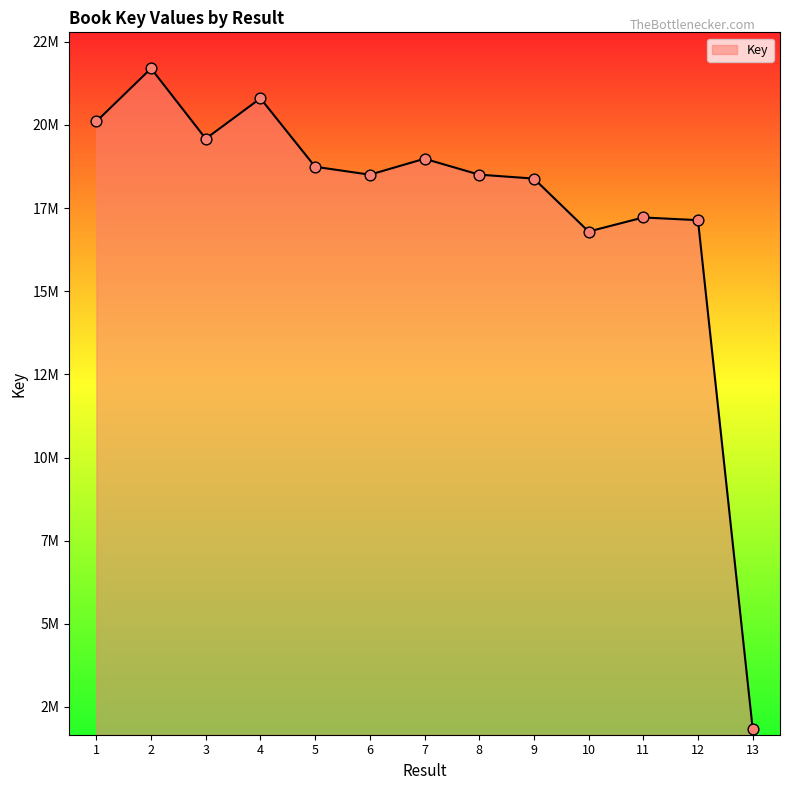

Between 4 and 11, which is larger?

4